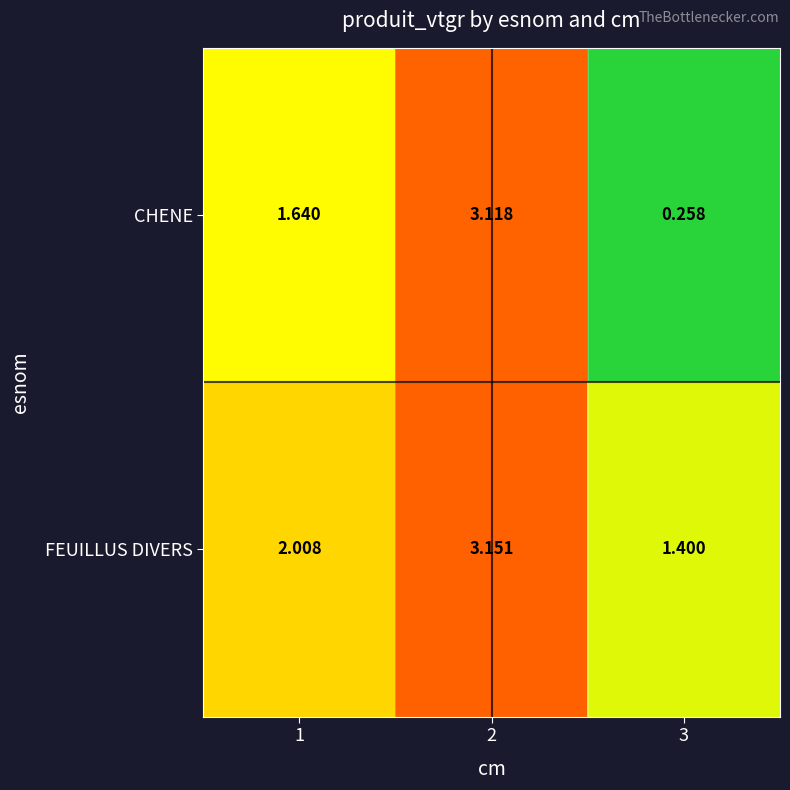

Which series has the largest range (max minus min)?

CHENE